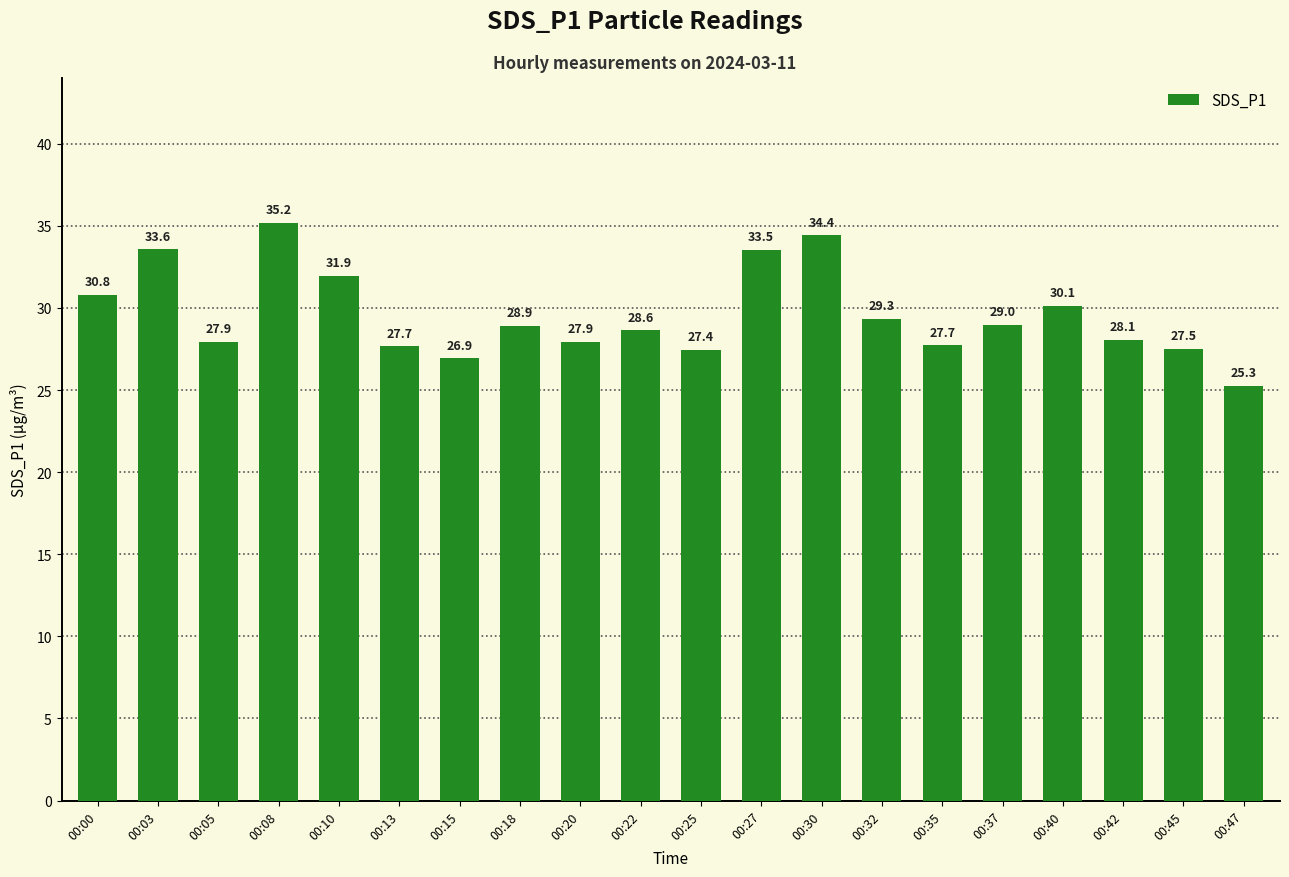

Which category has the highest value across all series?

00:08